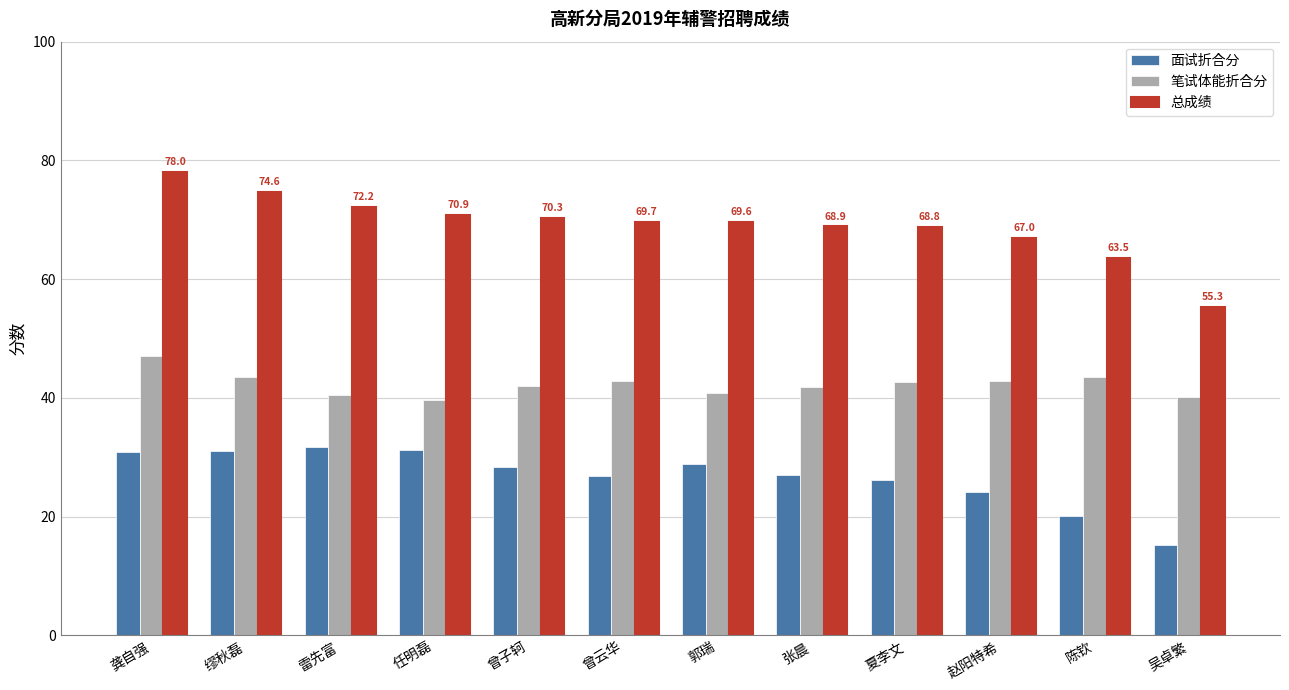

How many data points does each series have?

12